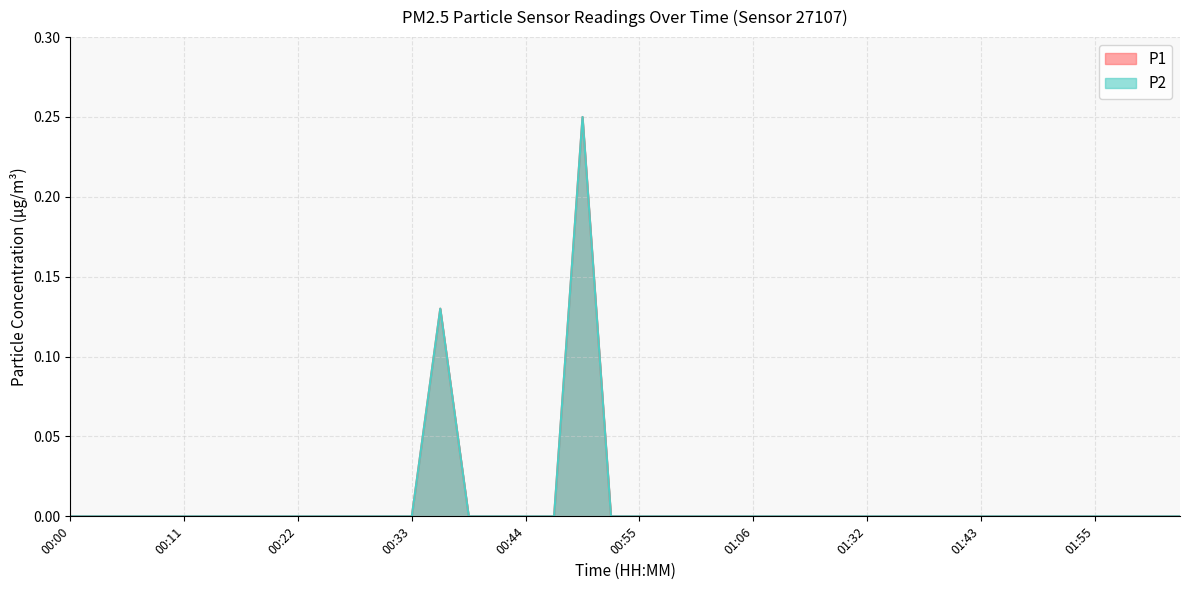

How many data points does each series have?

40